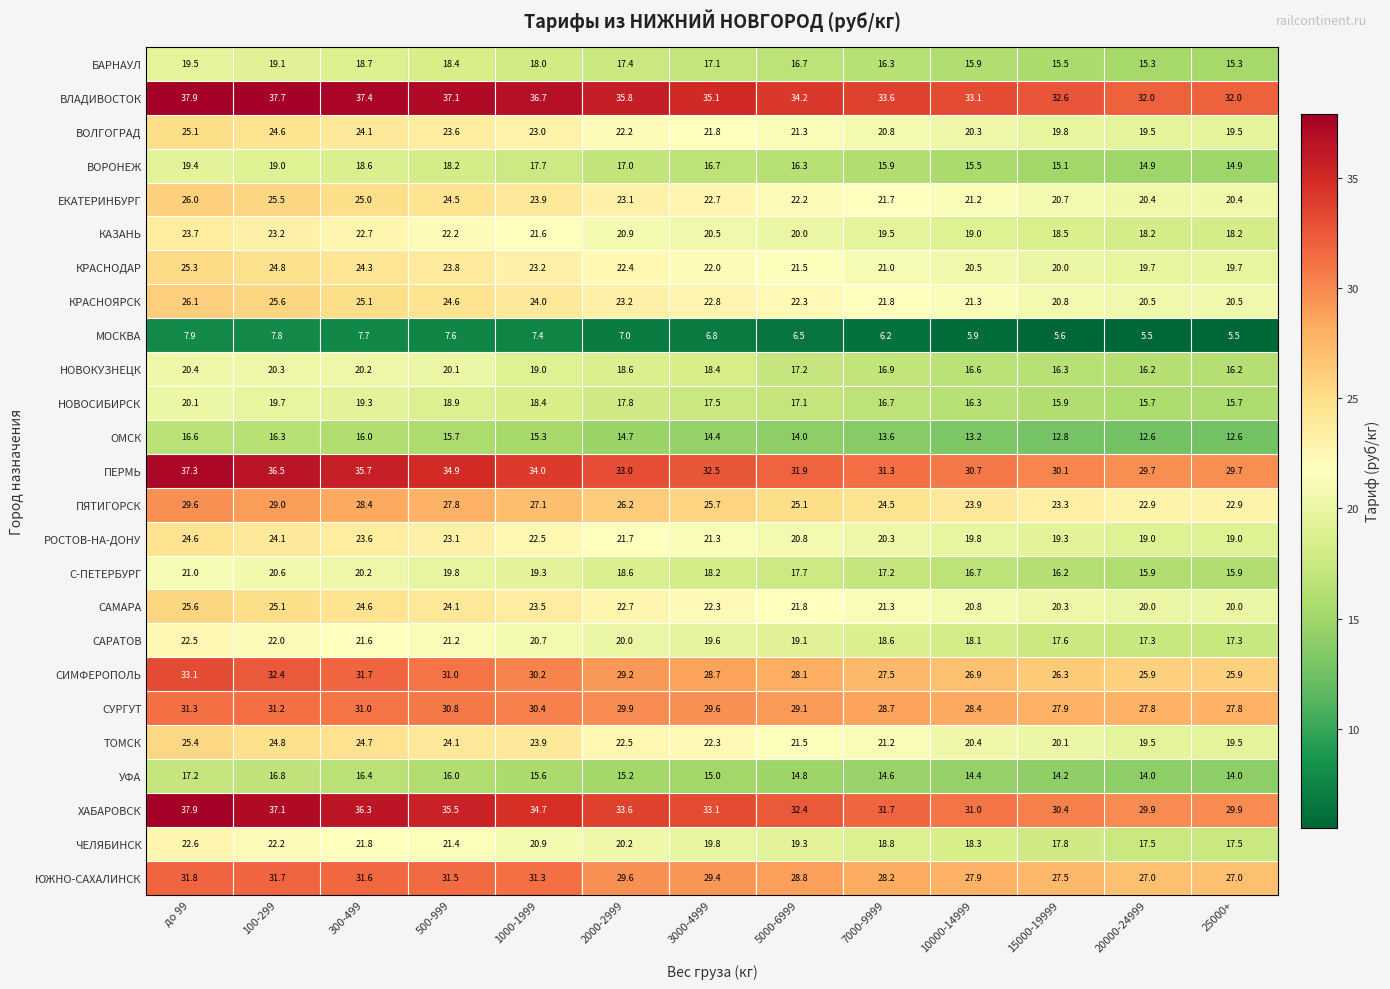

What is the sum of all КРАСНОДАР values?

288.2